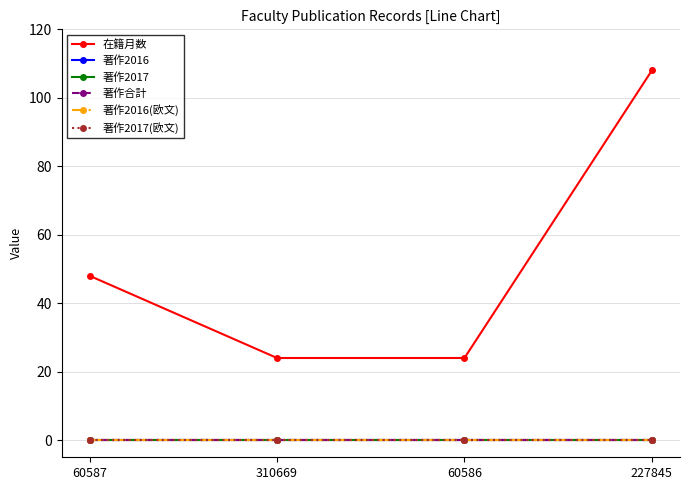

True or false: 著作2017 has a value of 0 at 60587.

True